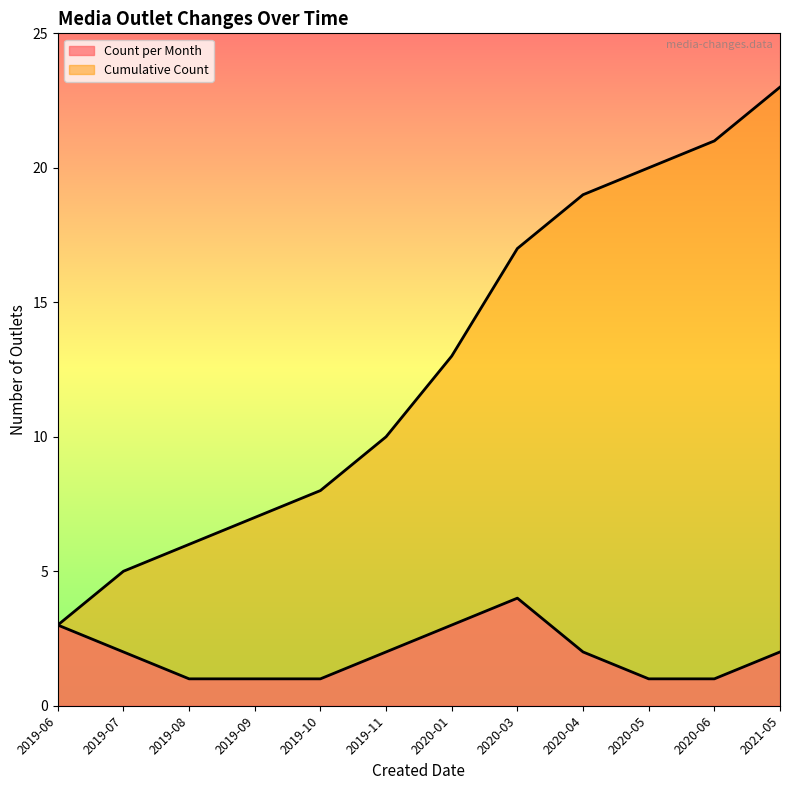

What is the sum of all Cumulative Count values?

152